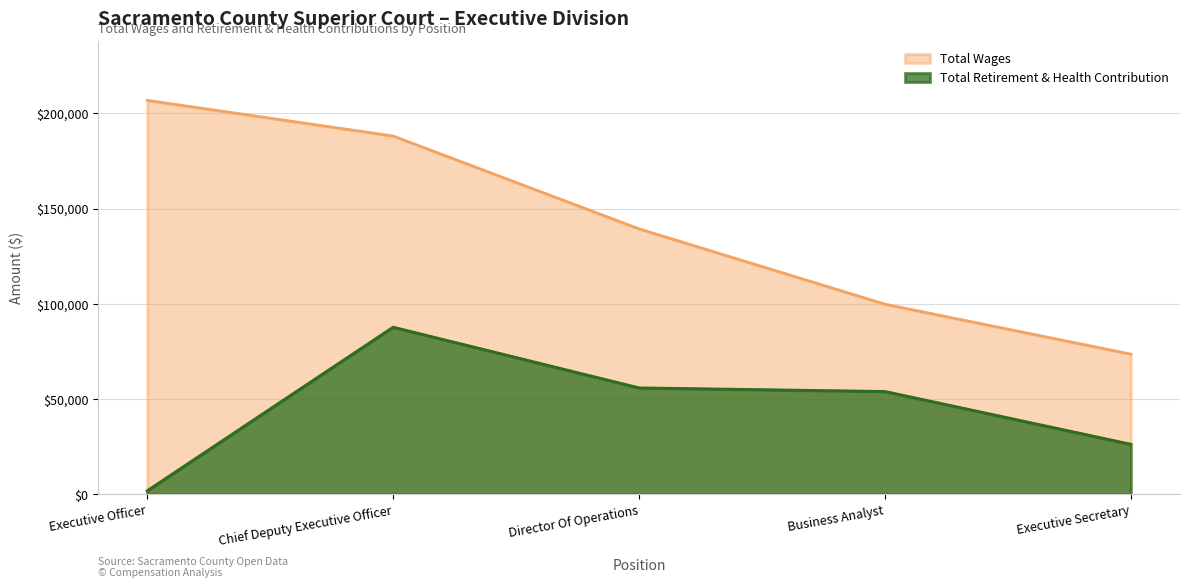

Reading right to left, what are all the values shown in this chart?

Executive Secretary=26342	Business Analyst=54031	Director Of Operations=55926	Chief Deputy Executive Officer=87777	Executive Officer=1924